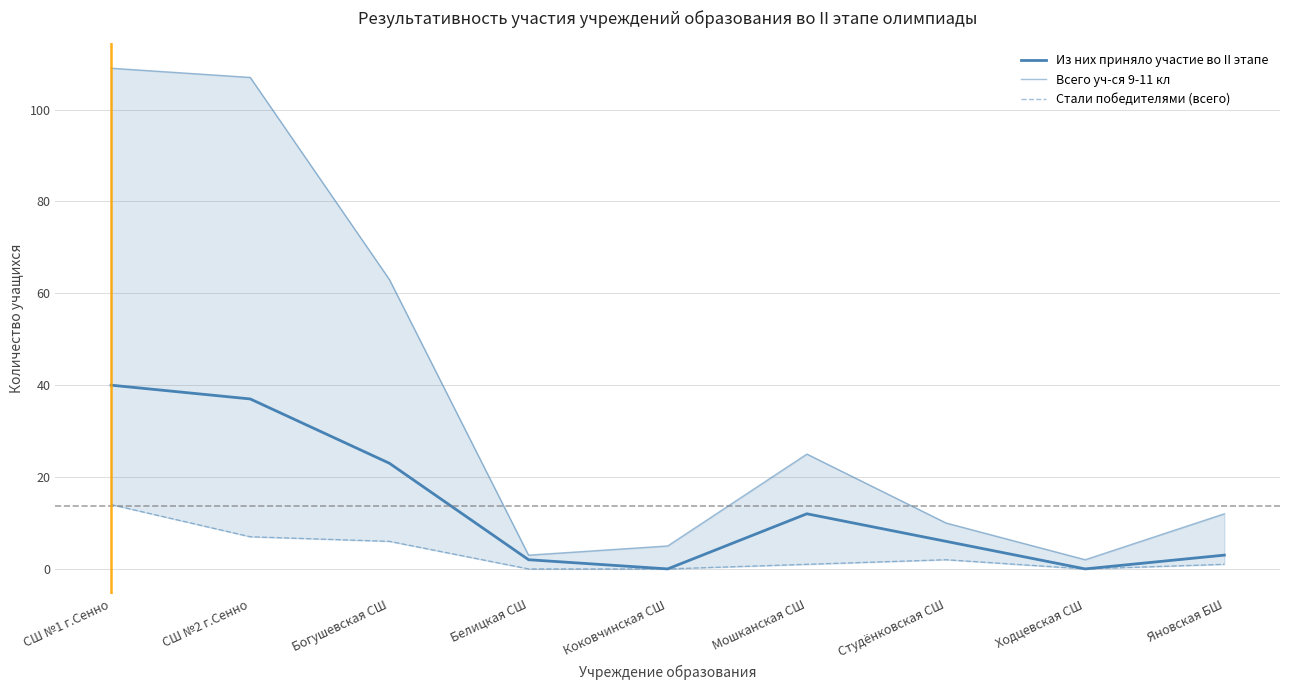

How many data points in Из них приняло участие во II этапе are above 6?

4